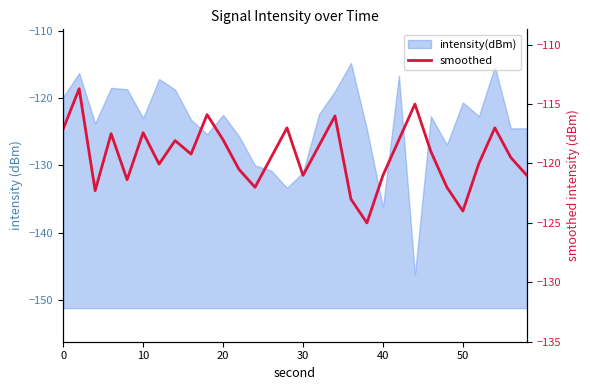

True or false: the data shows -30.3 at 29.

False